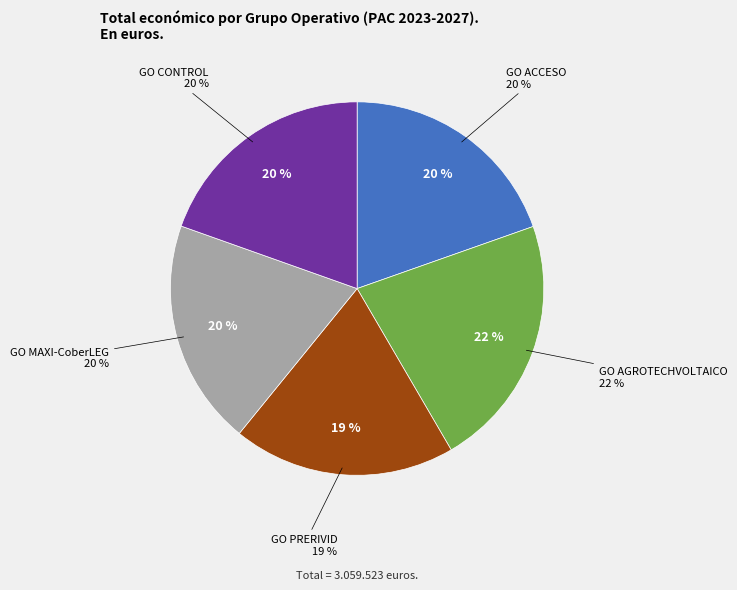

Is it true that GO MAXI-CoberLEG is 9% of the pie?

False